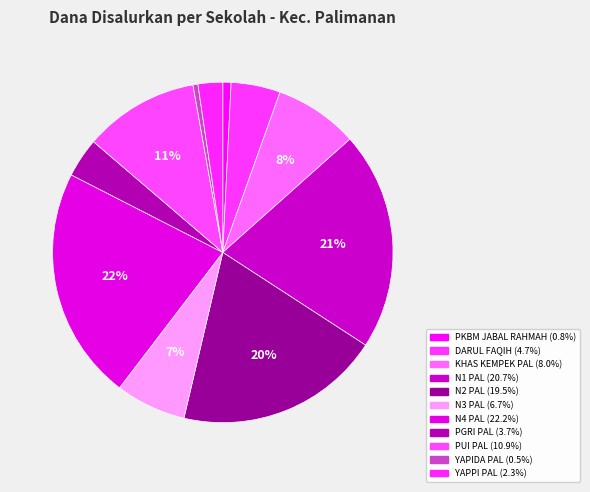

Does any single category account for the majority?

No